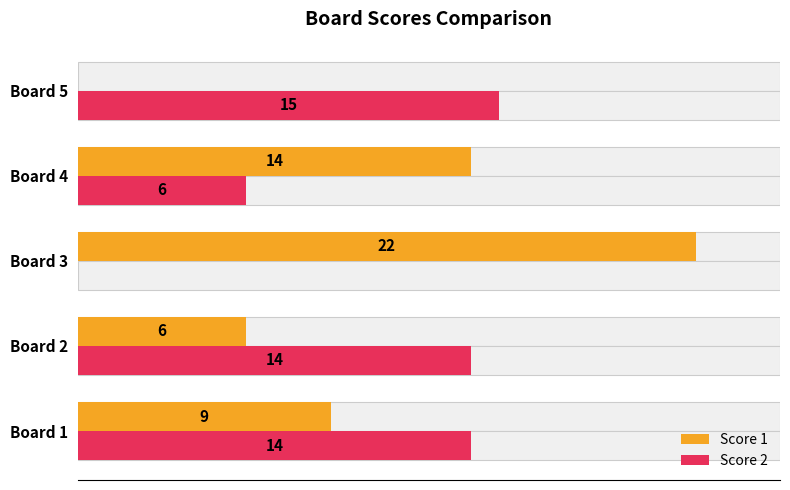

Count the Score 1 values in the range 6 to 14.

3